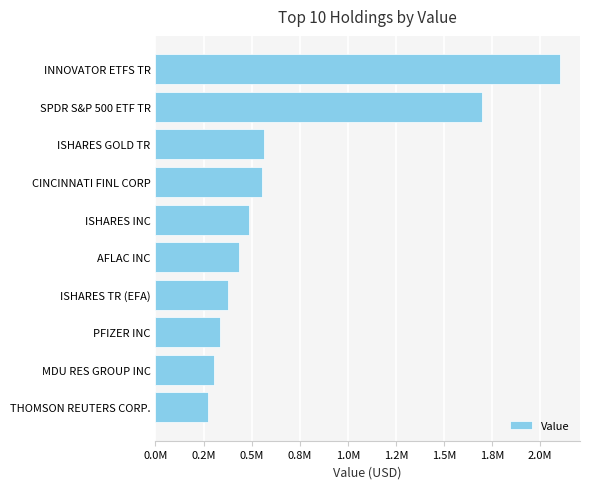

Which category has the lowest value across all series?

THOMSON REUTERS CORP.